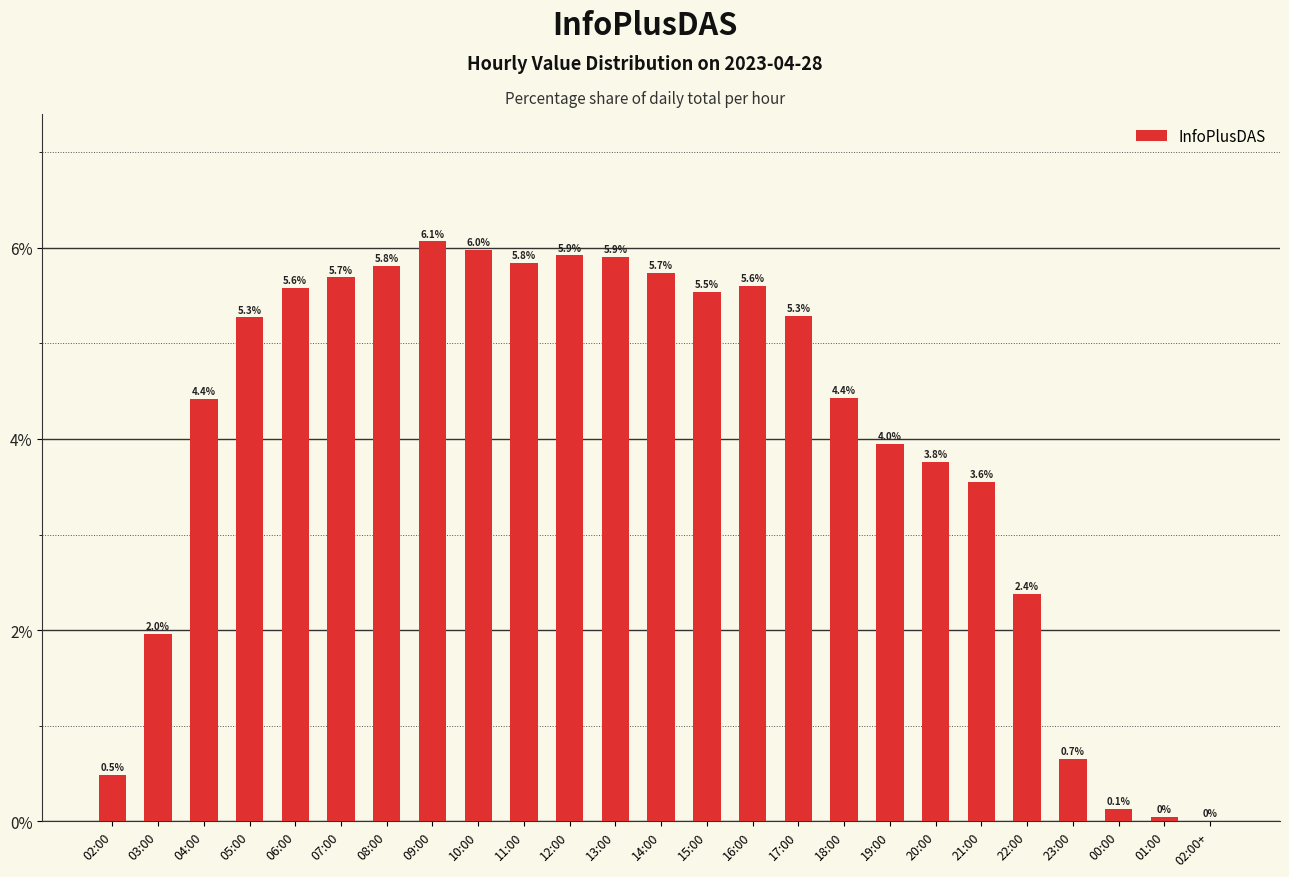

Rank the categories by value from lowest to highest.

02:00+, 01:00, 00:00, 02:00, 23:00, 03:00, 22:00, 21:00, 20:00, 19:00, 04:00, 18:00, 05:00, 17:00, 15:00, 06:00, 16:00, 07:00, 14:00, 08:00, 11:00, 13:00, 12:00, 10:00, 09:00